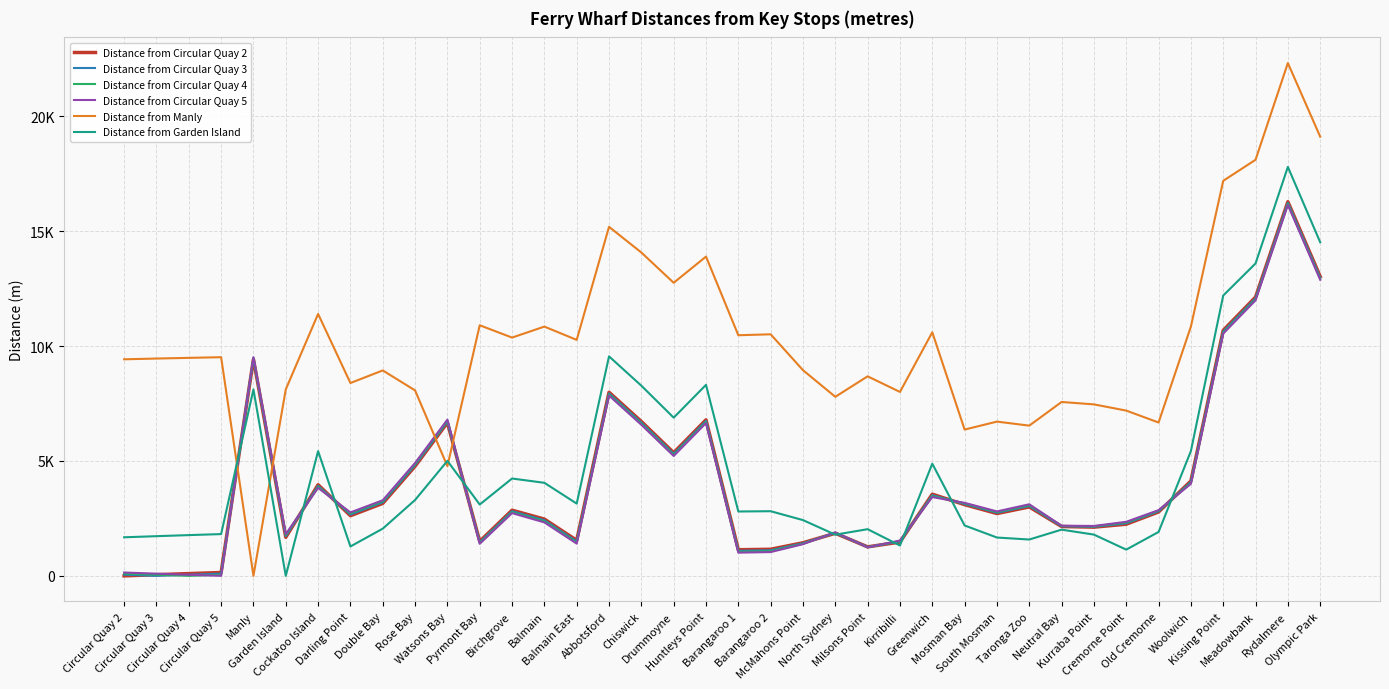

Which series has the largest total across all categories?

Distance from Manly